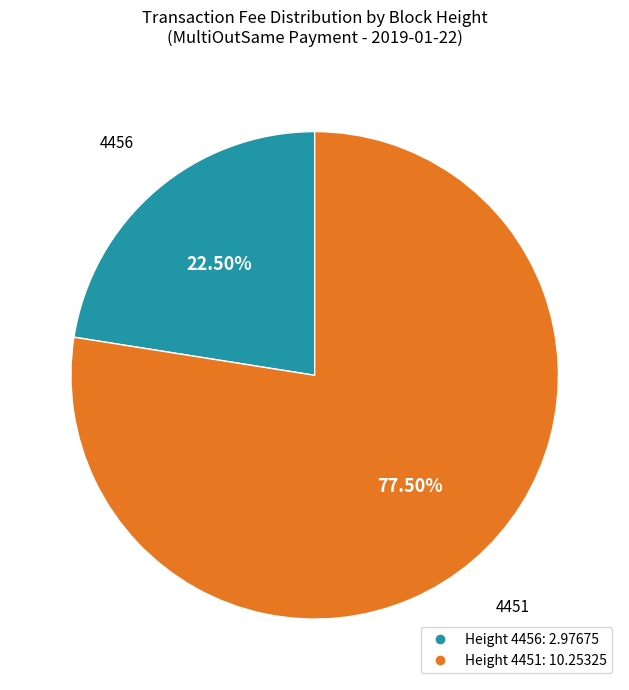

Is there any slice that represents more than half of the pie?

Yes